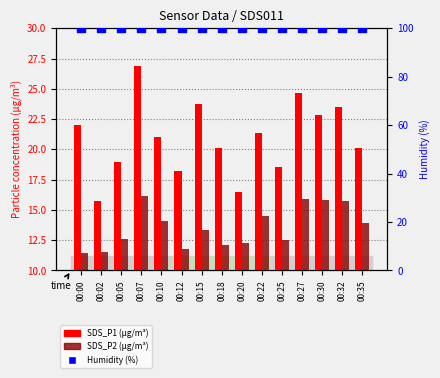

Which series reaches the minimum Y coordinate?

SDS_P2 (µg/m³)